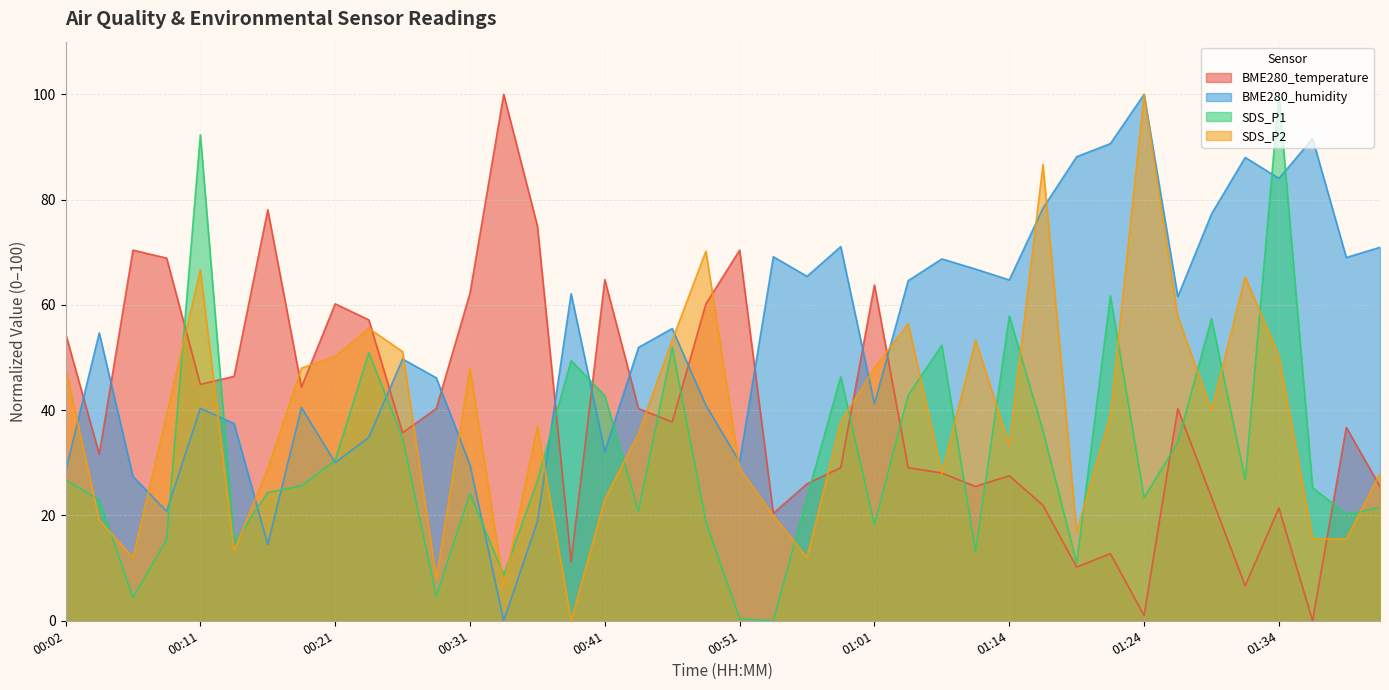

Is the value of SDS_P2 at 01:36 greater than the value of SDS_P1 at 01:01?

No